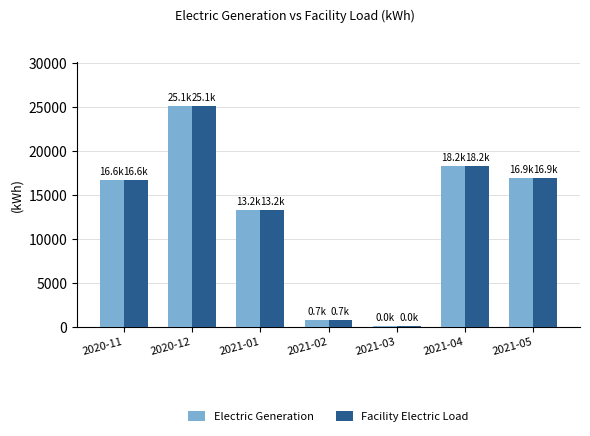

What is the maximum value for Facility Electric Load?

25050.3